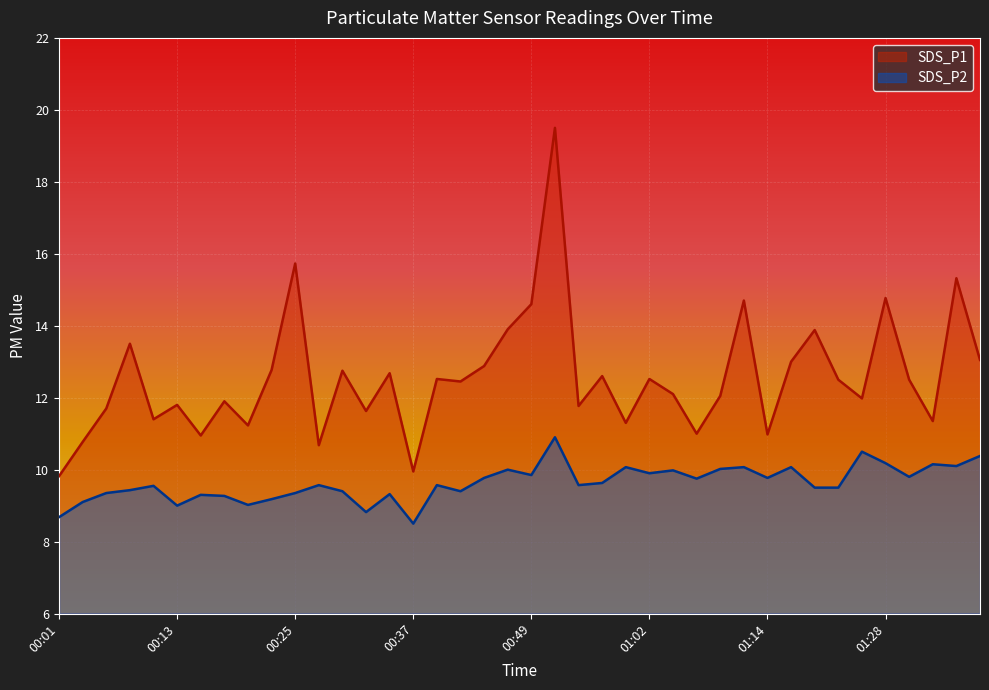

What is the sum of all SDS_P1 values?

502.5